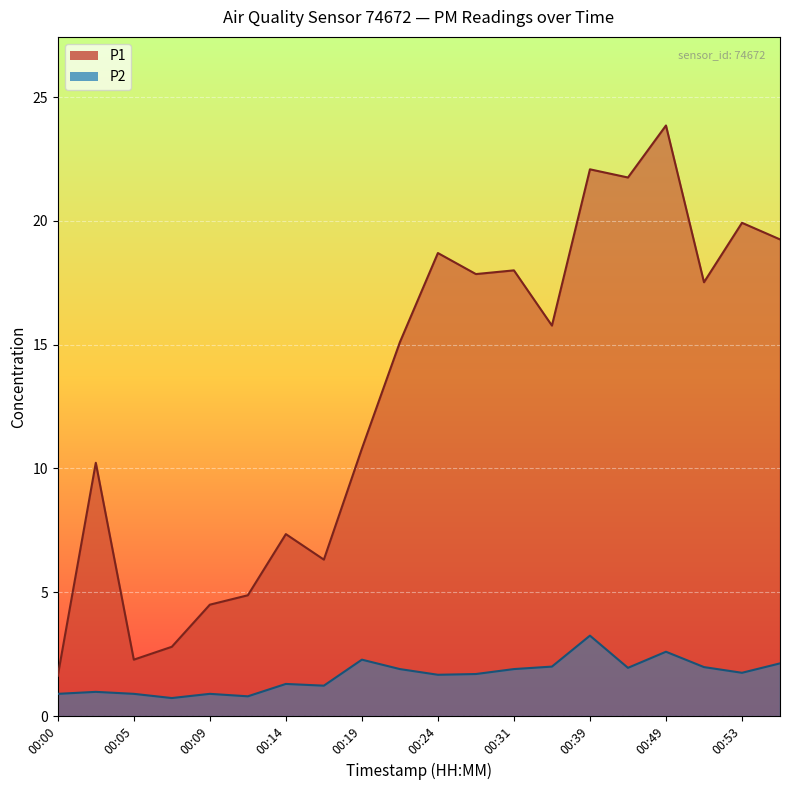

What is the difference between the maximum and minimum values in the P1 series?

22.2